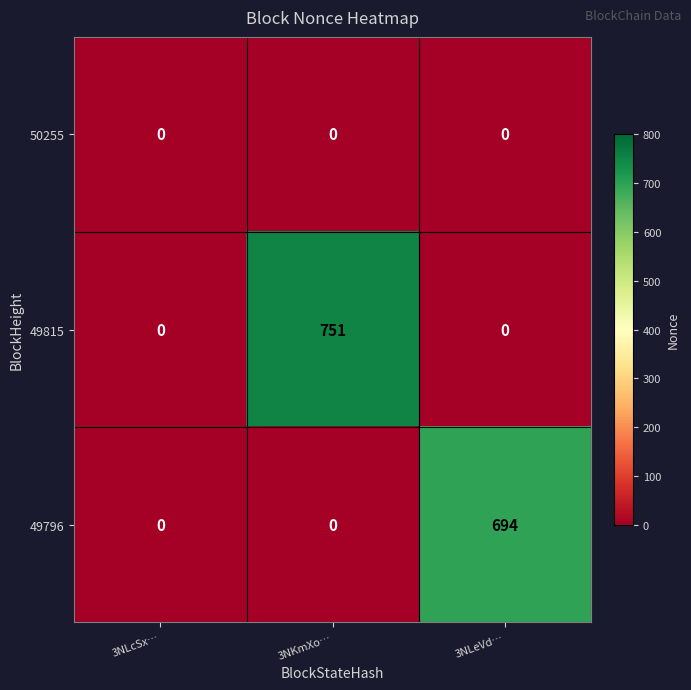

Which category has the highest value across all series?

3NKmXo…